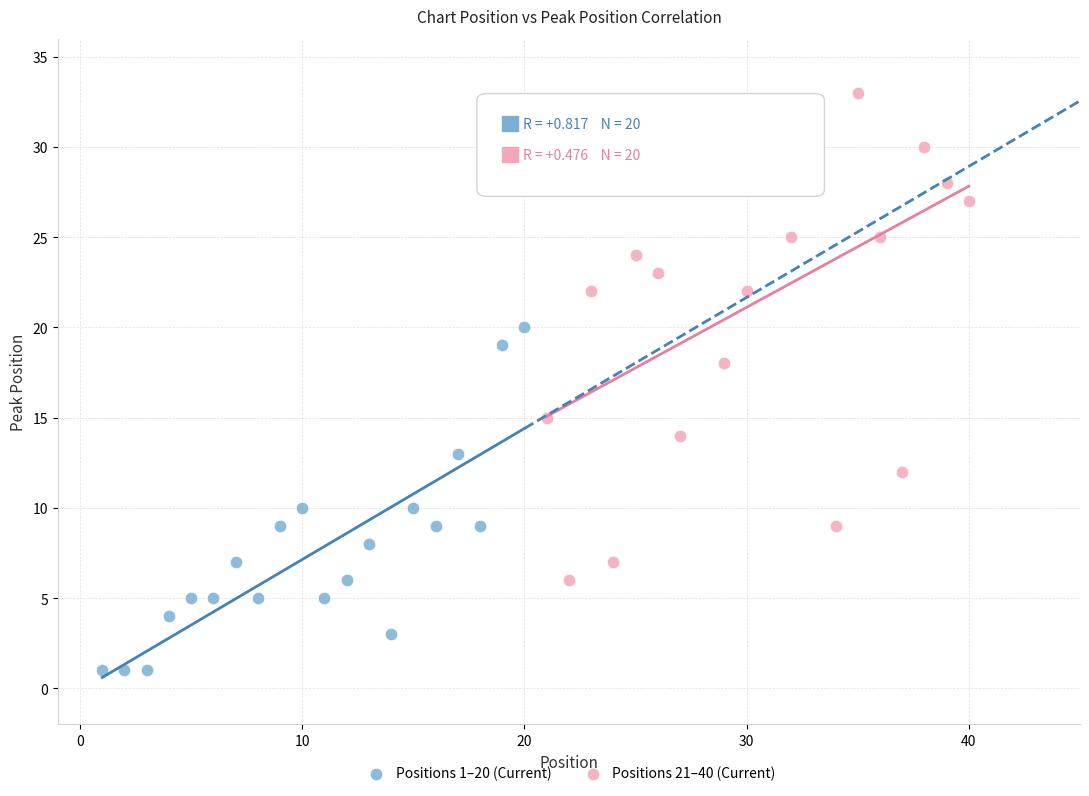

Which series contains the lowest Y value?

Positions 1–20 (Current)